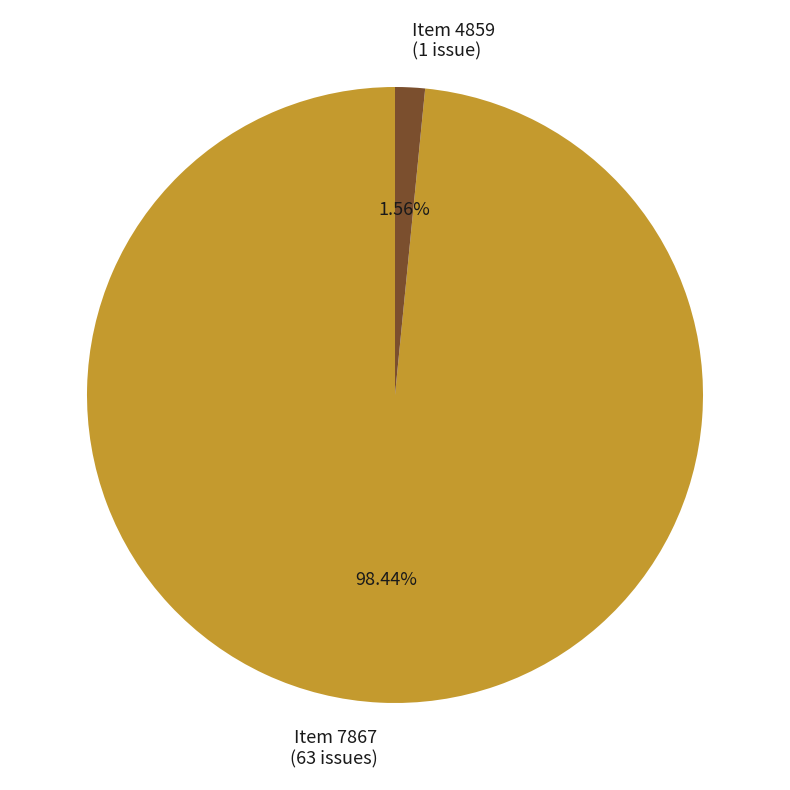

To the nearest percent, what is the difference between the largest and smallest slice percentages?

97%